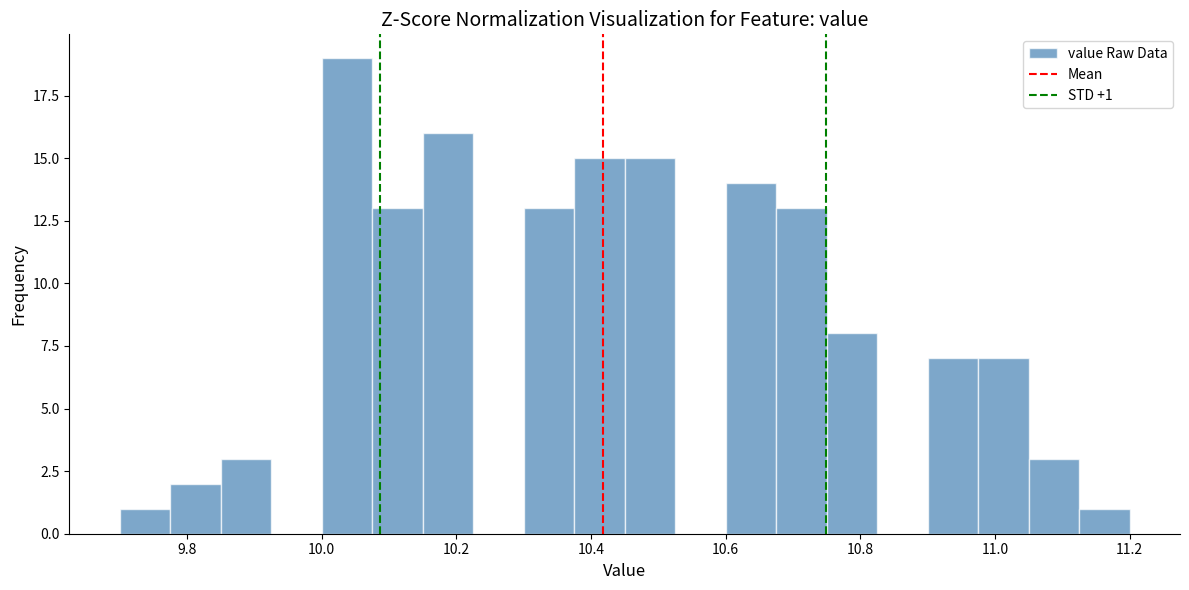

Read against the x-axis, roughly where is the centre of the tallest bar?

10.04